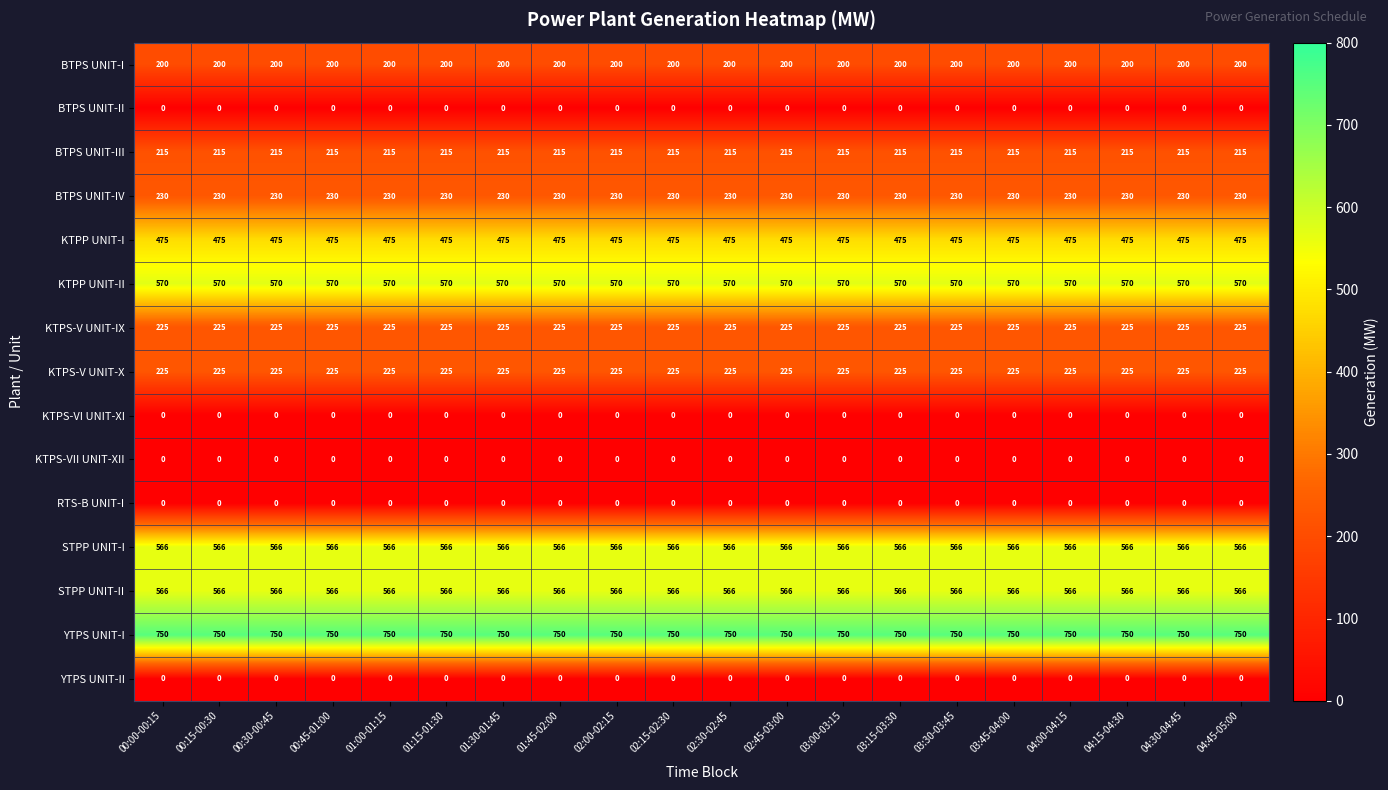

What is the spread (max minus min) of values at 00:30-00:45?

750